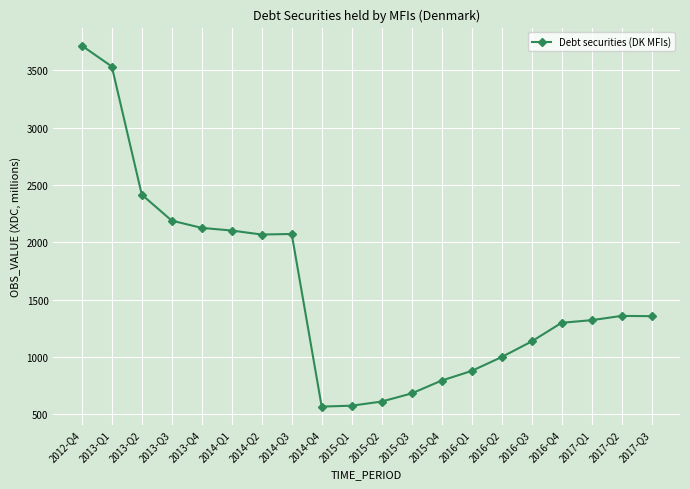

How many lines are shown in the chart?

1